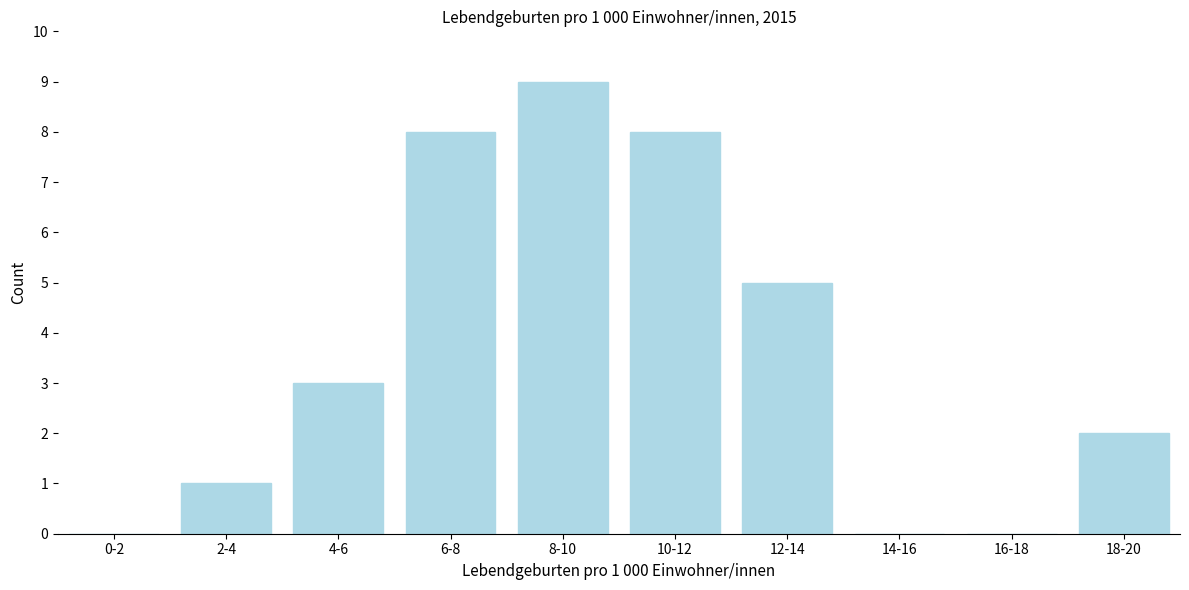

Reading right to left, transcribe all the data shown in this chart.

18-20=2	16-18=0	14-16=0	12-14=5	10-12=8	8-10=9	6-8=8	4-6=3	2-4=1	0-2=0